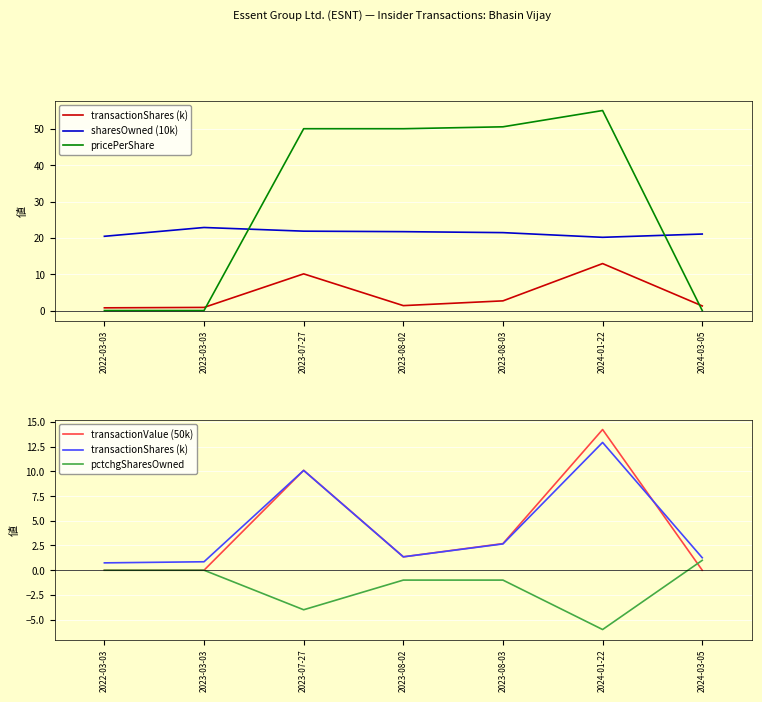

Is it true that transactionShares (k) equals 2.7 at 2023-08-03?

True